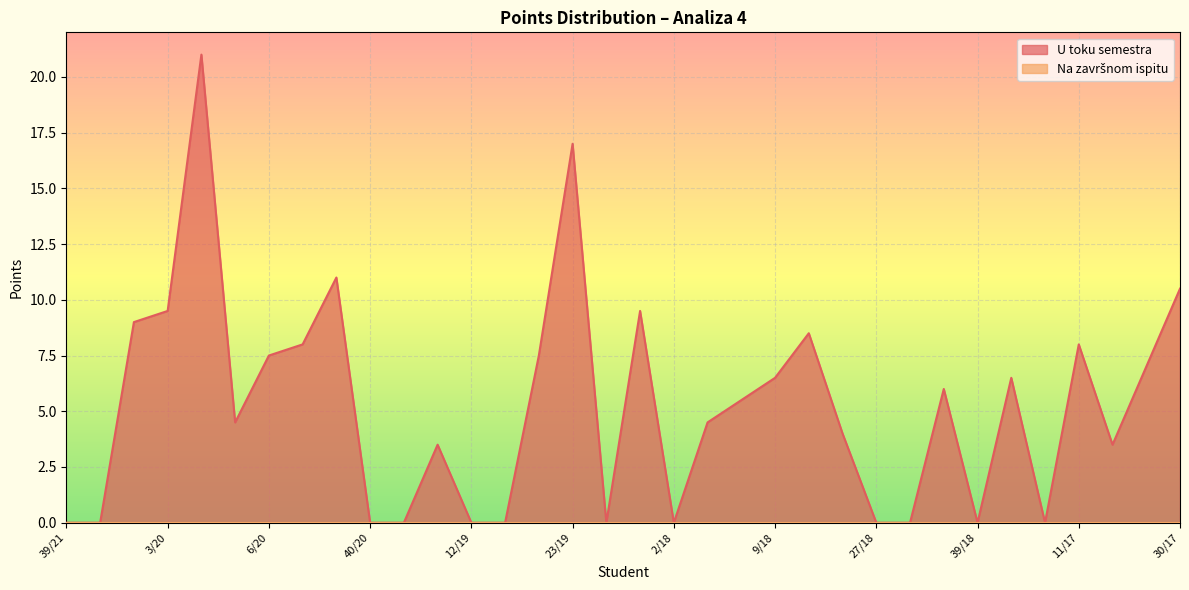

Where is the first local minimum?

5/20